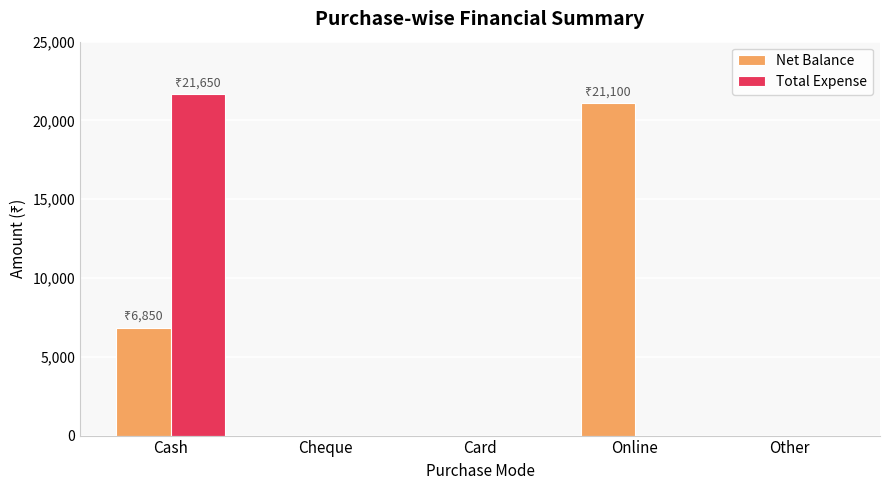

What is the greatest value displayed?

21650